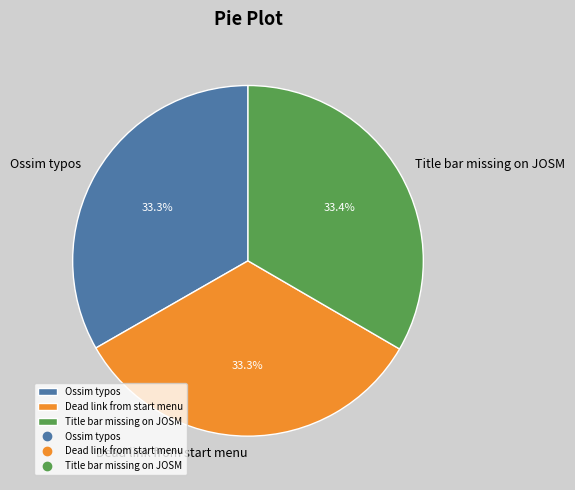

What is the ratio of the value at Ossim typos to the value at Dead link from start menu?

1.0